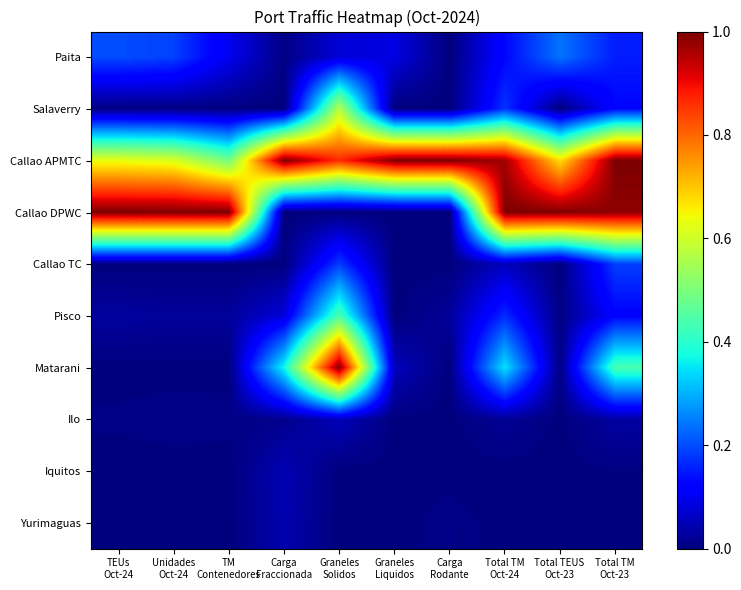

At Unidades Oct-24, list the series in order from largest to smallest.

Callao DPWC, Callao APMTC, Paita, Pisco, Ilo, Salaverry, Matarani, Yurimaguas, Callao TC, Iquitos